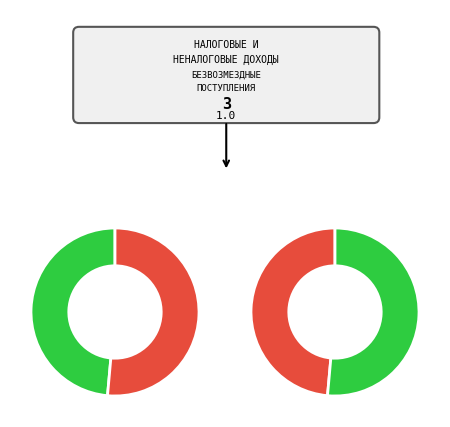

Is it true that БЕЗВОЗМЕЗДНЫЕ ПОСТУПЛЕНИЯ is 51% of the pie?

True